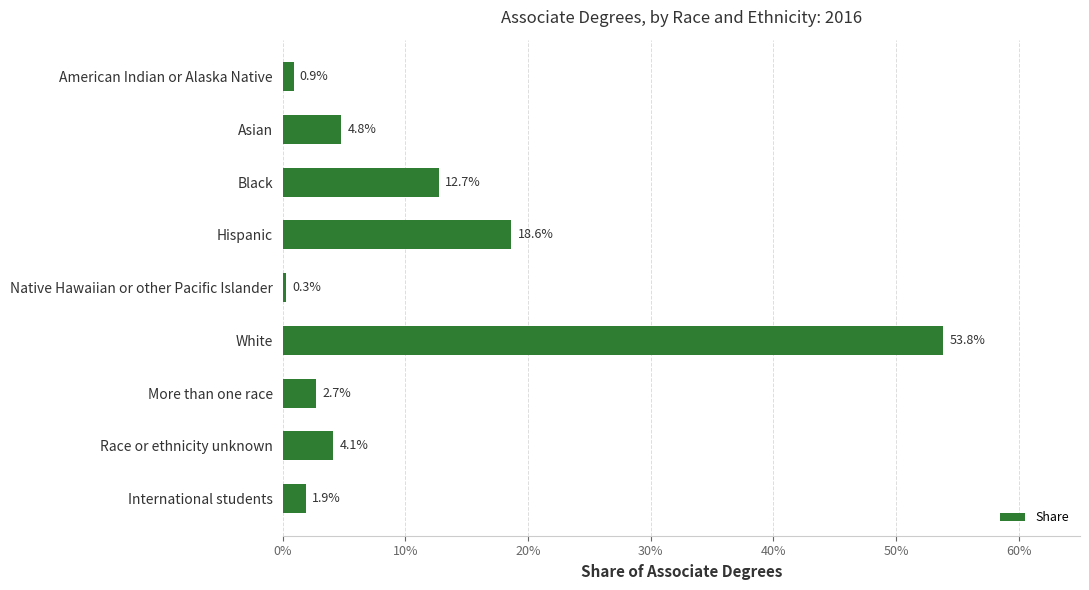

Are the bars horizontal?

Yes